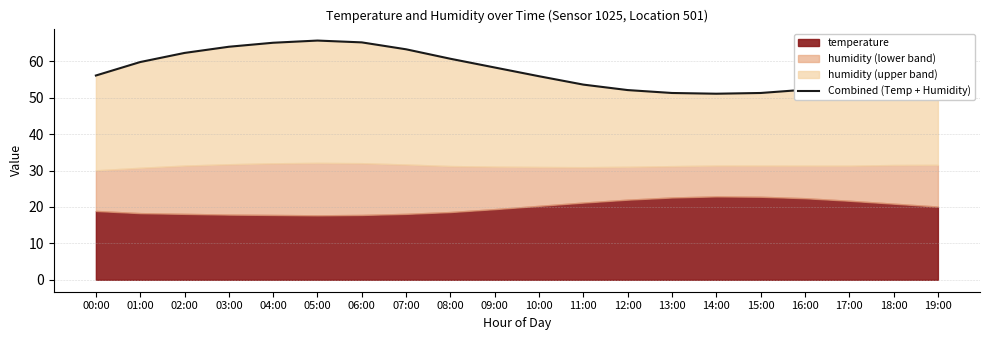

Rank the categories by value from lowest to highest.

14:00, 13:00, 15:00, 12:00, 16:00, 11:00, 17:00, 10:00, 00:00, 18:00, 09:00, 19:00, 01:00, 08:00, 02:00, 07:00, 03:00, 04:00, 06:00, 05:00